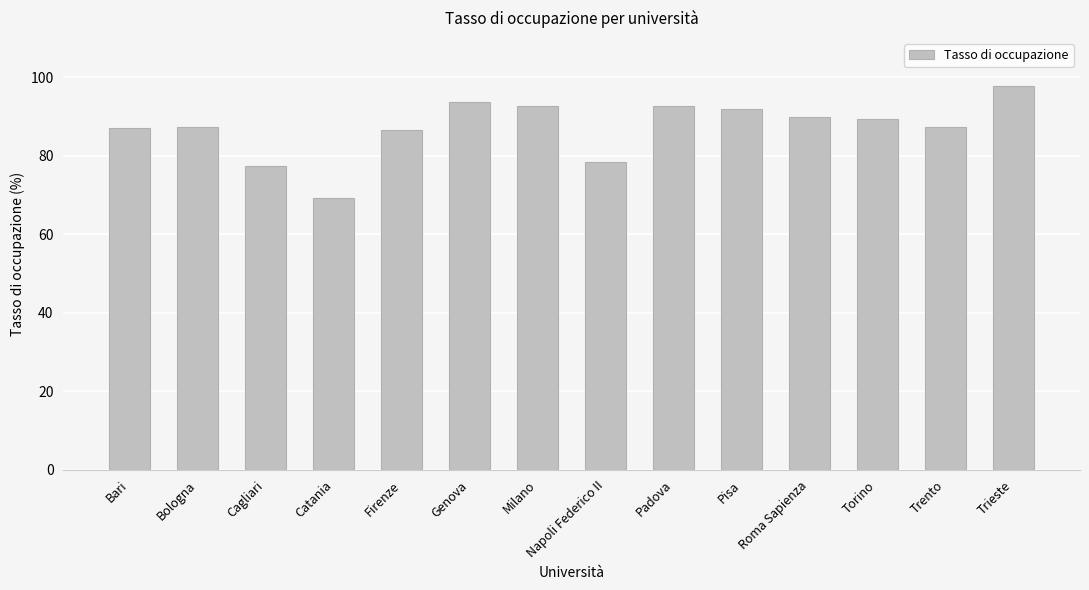

What position from the left is Torino?

12